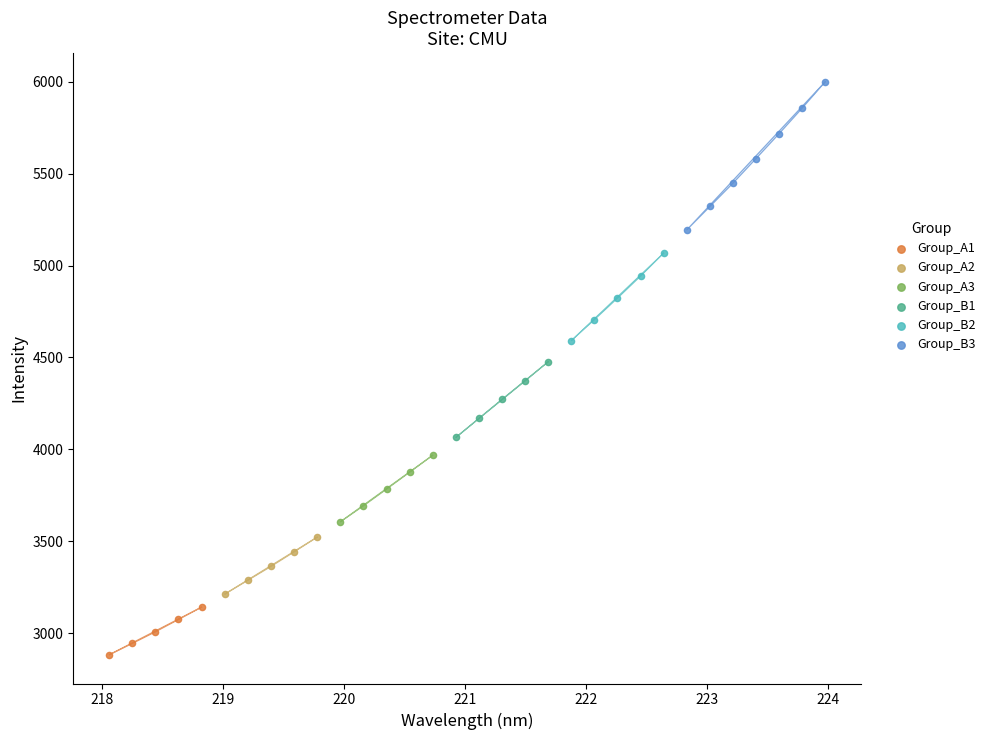

Which series contains the highest Y value?

Group_B3